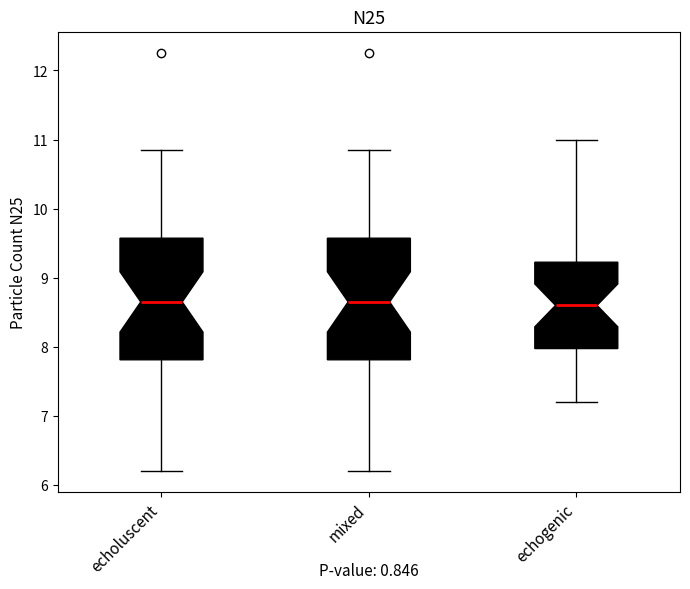

Reading left to right, transcribe this box plot: for each box, give where its median line is, the range the box spans, and where its two whiskers end, as read against the y-axis. The values are not printed on the chart, so give them approximately, as read against the axis.

echoluscent: median 8.7, box 7.8 to 9.6, whiskers 6.2 to 10.9
mixed: median 8.7, box 7.8 to 9.6, whiskers 6.2 to 10.9
echogenic: median 8.6, box 8.0 to 9.2, whiskers 7.2 to 11.0